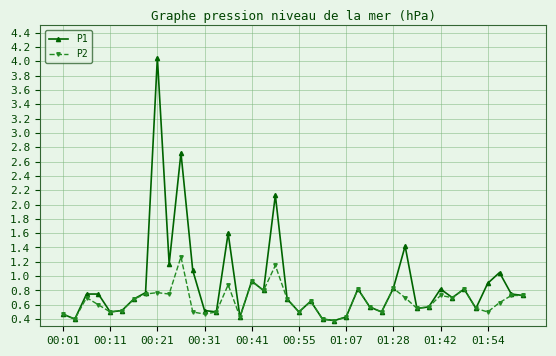

Rank the series by their average value, from highest to lowest.

P1, P2